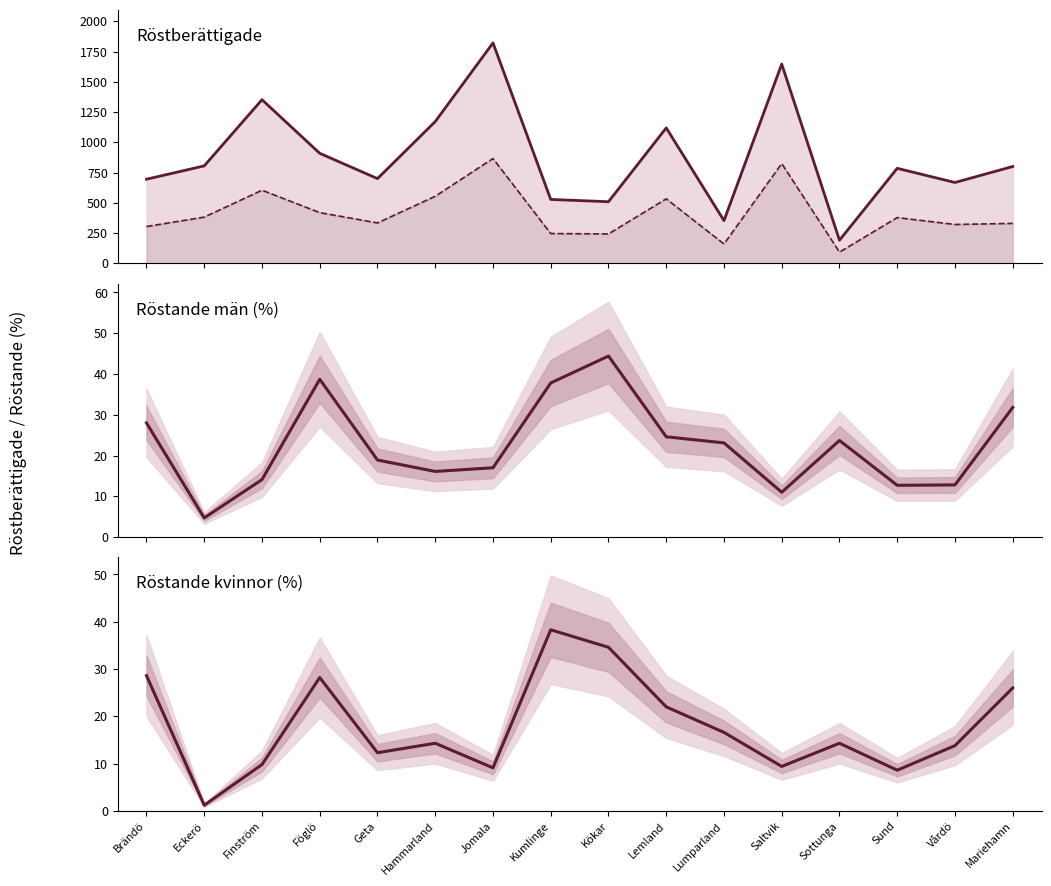

What is the average value of the Röstberättigade totalt series?

878.2